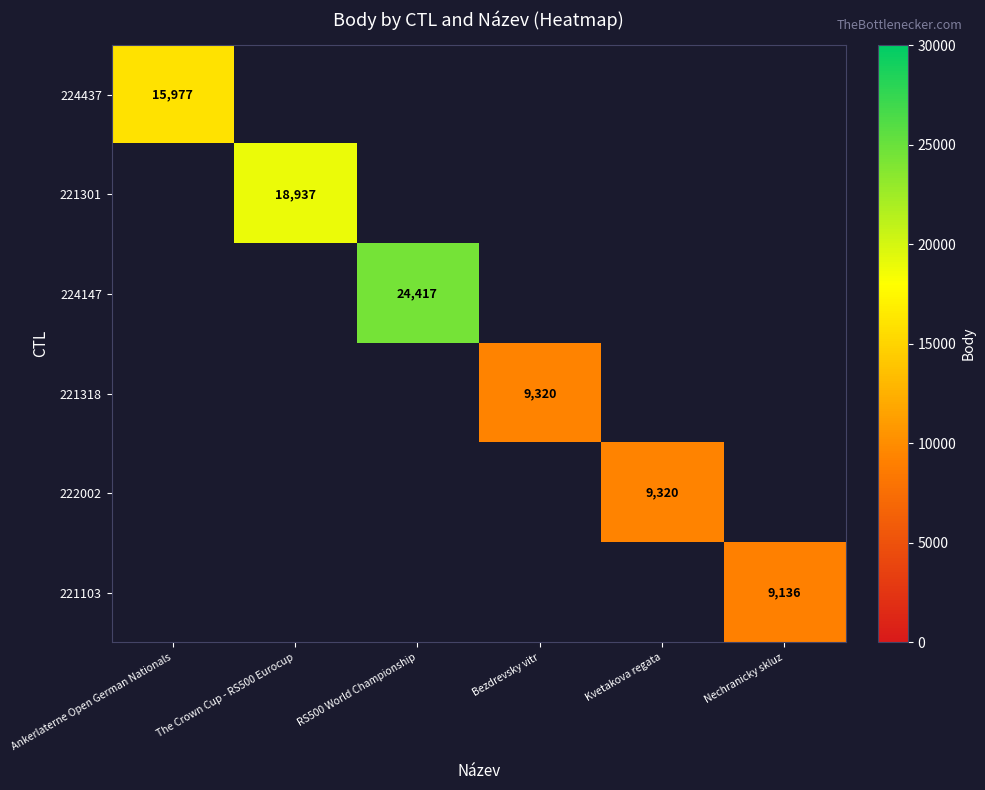

What is the smallest value displayed?

9136.0